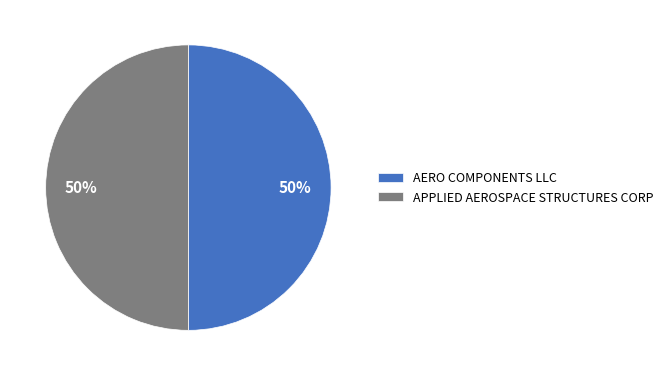

True or false: AERO COMPONENTS LLC accounts for 44% of the total.

False